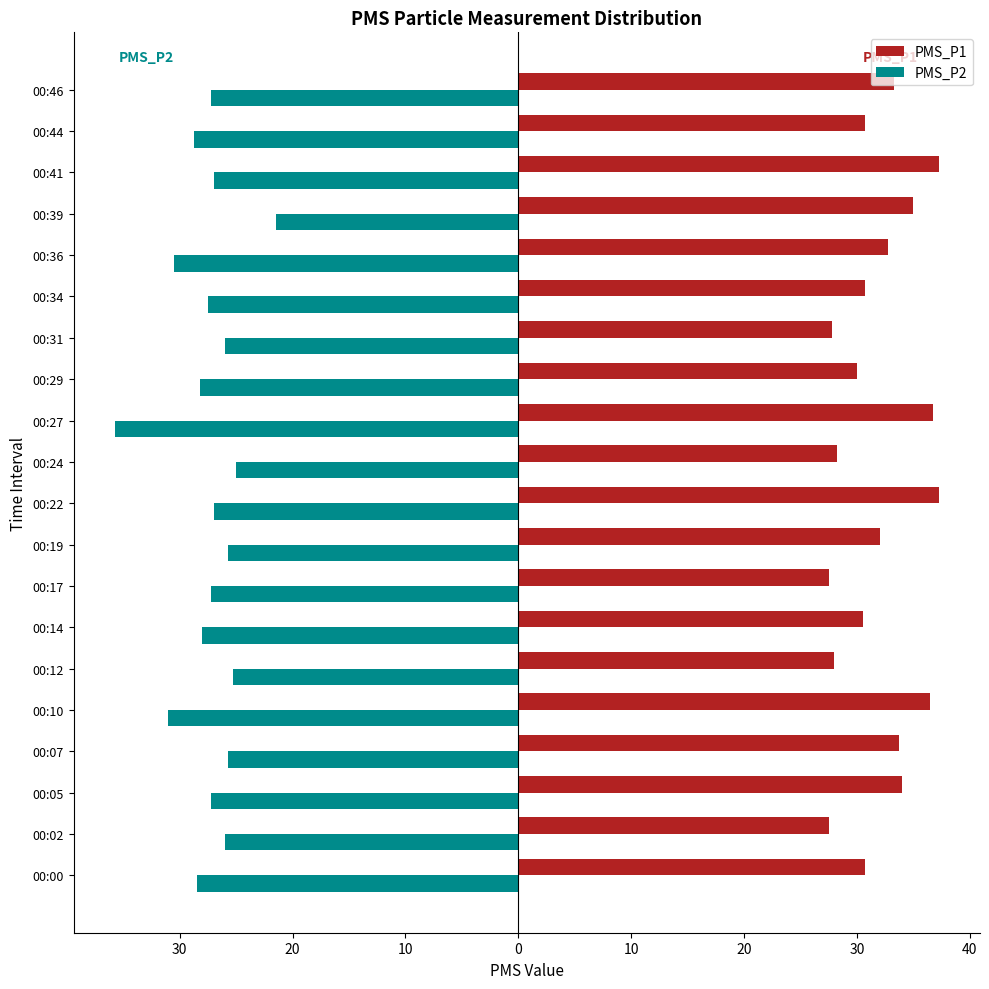

Rank the series by their maximum value, from highest to lowest.

PMS_P1, PMS_P2